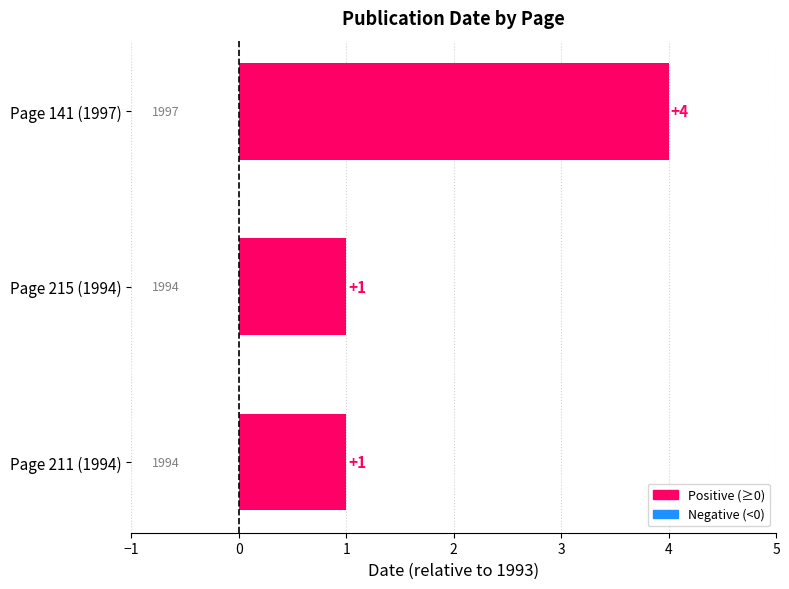

At which category does the chart reach its peak across all series?

Page 141 (1997)